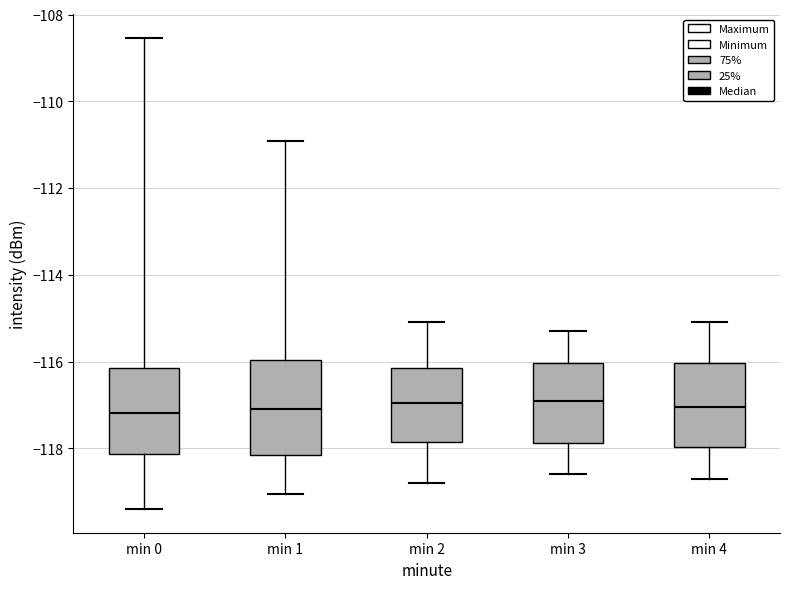

Reading left to right, read every box against the y-axis: the position of its median line, the range the box covers, and the ends of its whiskers. The values are not printed on the chart, so give them approximately, as read against the axis.

min 0: median -117.2, box -118.2 to -116.2, whiskers -119.4 to -108.6
min 1: median -117.0, box -118.2 to -116.0, whiskers -119.0 to -111.0
min 2: median -117.0, box -117.8 to -116.2, whiskers -118.8 to -115.0
min 3: median -116.8, box -117.8 to -116.0, whiskers -118.6 to -115.2
min 4: median -117.0, box -118.0 to -116.0, whiskers -118.6 to -115.0